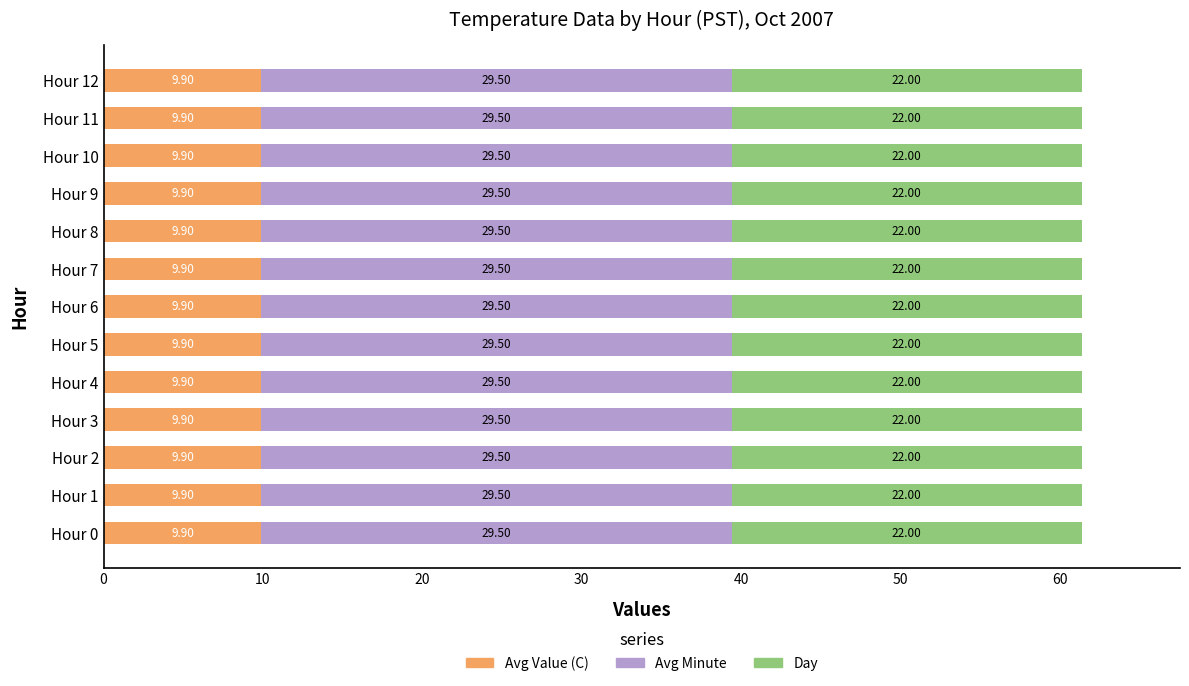

What is the sum of all Avg Value (C) values?

128.7